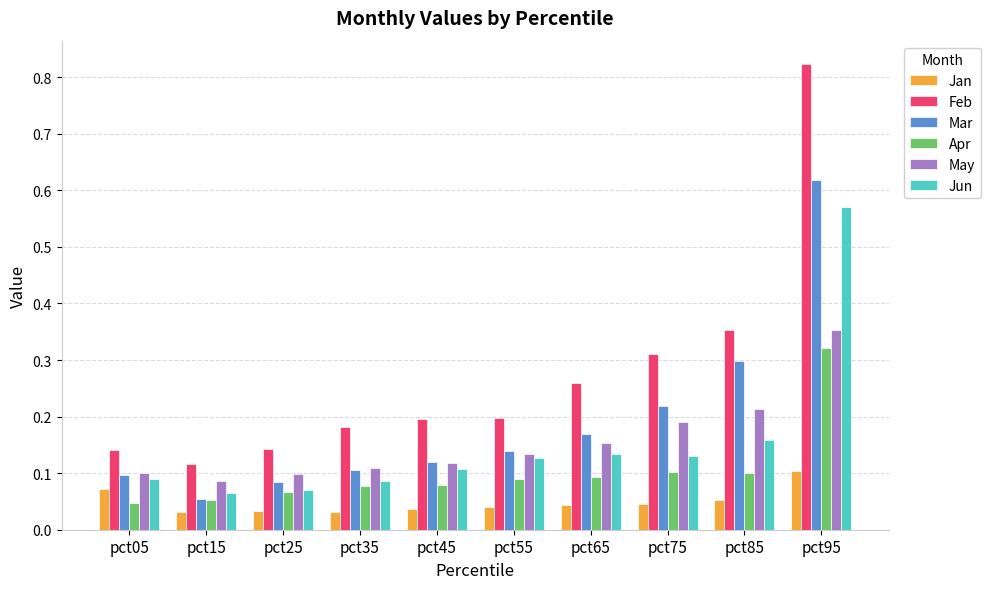

Is it true that May equals 0.2 at pct75?

True